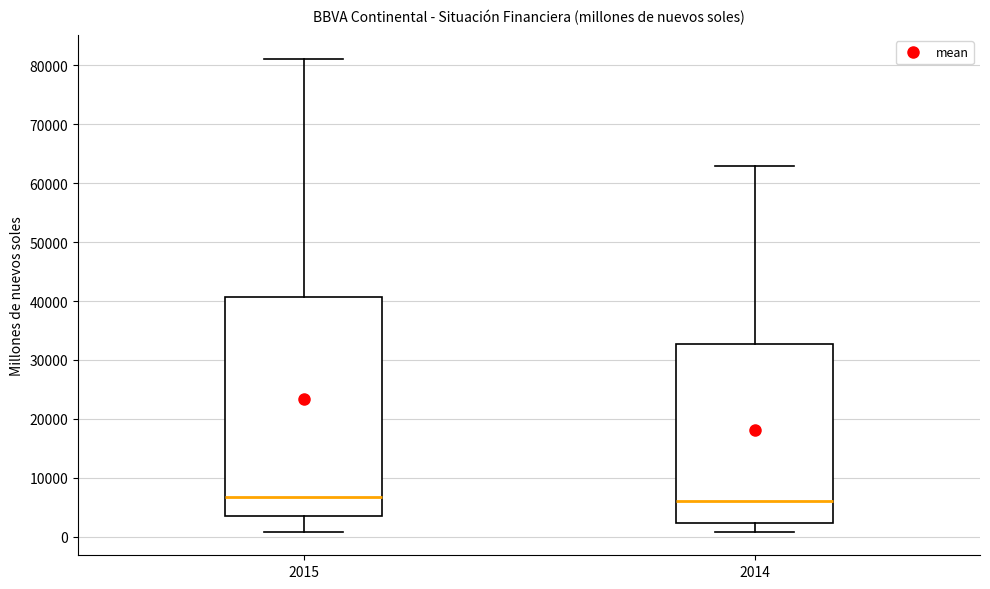

Reading left to right, read every box against the y-axis: the position of its median line, the range the box covers, and the ends of its whiskers. The values are not printed on the chart, so give them approximately, as read against the axis.

2015: median 7000, box 4000 to 41000, whiskers 1000 to 81000
2014: median 6000, box 2000 to 33000, whiskers 1000 to 63000